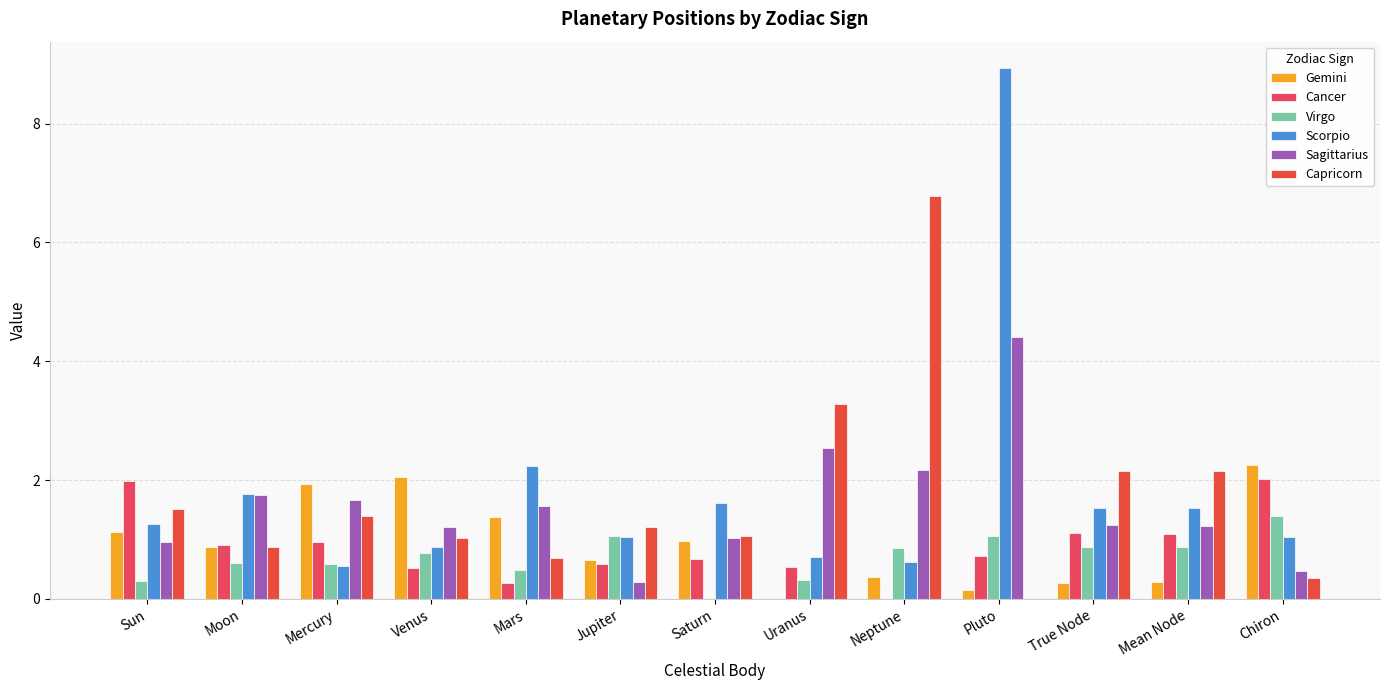

Reading left to right, transcribe all the data shown in this chart.

Gemini: Sun=1.1	Moon=0.9	Mercury=1.9	Venus=2.1	Mars=1.4	Jupiter=0.6	Saturn=1.0	Uranus=0.0	Neptune=0.4	Pluto=0.2	True Node=0.3	Mean Node=0.3	Chiron=2.3
Cancer: Sun=2.0	Moon=0.9	Mercury=1.0	Venus=0.5	Mars=0.3	Jupiter=0.6	Saturn=0.7	Uranus=0.5	Neptune=0.0	Pluto=0.7	True Node=1.1	Mean Node=1.1	Chiron=2.0
Virgo: Sun=0.3	Moon=0.6	Mercury=0.6	Venus=0.8	Mars=0.5	Jupiter=1.1	Saturn=0.0	Uranus=0.3	Neptune=0.9	Pluto=1.1	True Node=0.9	Mean Node=0.9	Chiron=1.4
Scorpio: Sun=1.3	Moon=1.8	Mercury=0.6	Venus=0.9	Mars=2.2	Jupiter=1.0	Saturn=1.6	Uranus=0.7	Neptune=0.6	Pluto=8.9	True Node=1.5	Mean Node=1.5	Chiron=1.0
Sagittarius: Sun=1.0	Moon=1.7	Mercury=1.7	Venus=1.2	Mars=1.6	Jupiter=0.3	Saturn=1.0	Uranus=2.5	Neptune=2.2	Pluto=4.4	True Node=1.2	Mean Node=1.2	Chiron=0.5
Capricorn: Sun=1.5	Moon=0.9	Mercury=1.4	Venus=1.0	Mars=0.7	Jupiter=1.2	Saturn=1.1	Uranus=3.3	Neptune=6.8	Pluto=0.0	True Node=2.2	Mean Node=2.2	Chiron=0.4